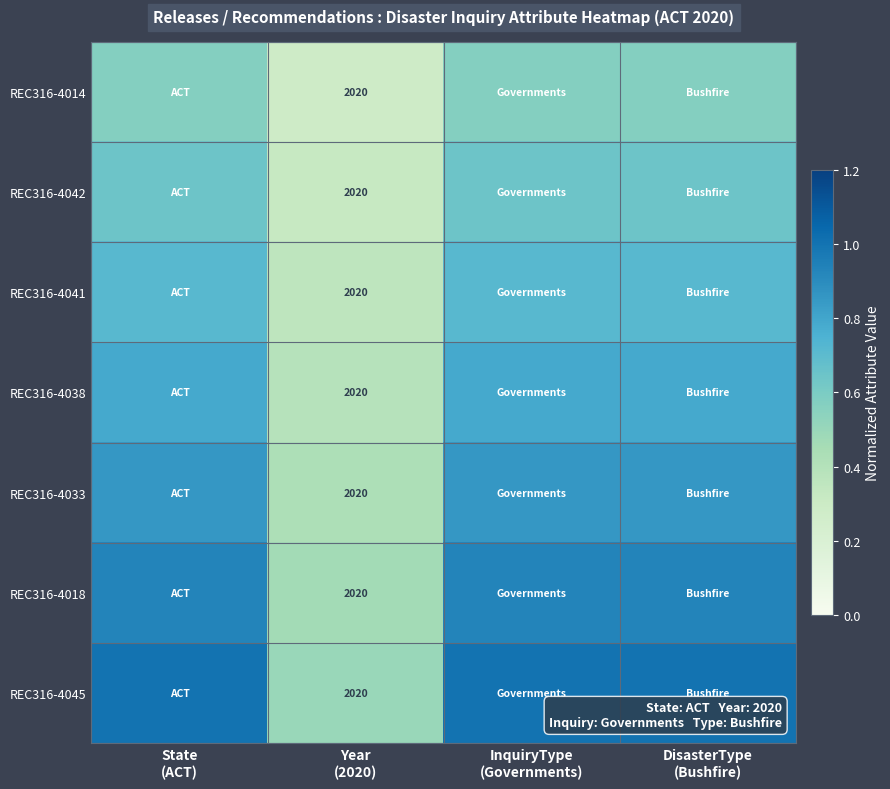

What is the sum of the REC316-4042 values at Year (2020) and State (ACT)?

1.0